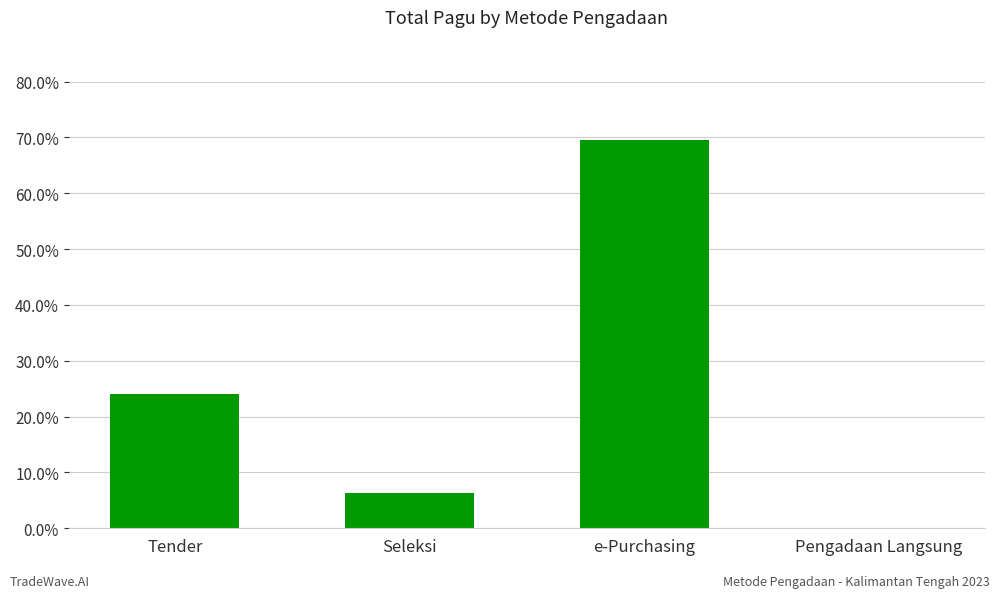

How many distinct data groups are displayed?

1